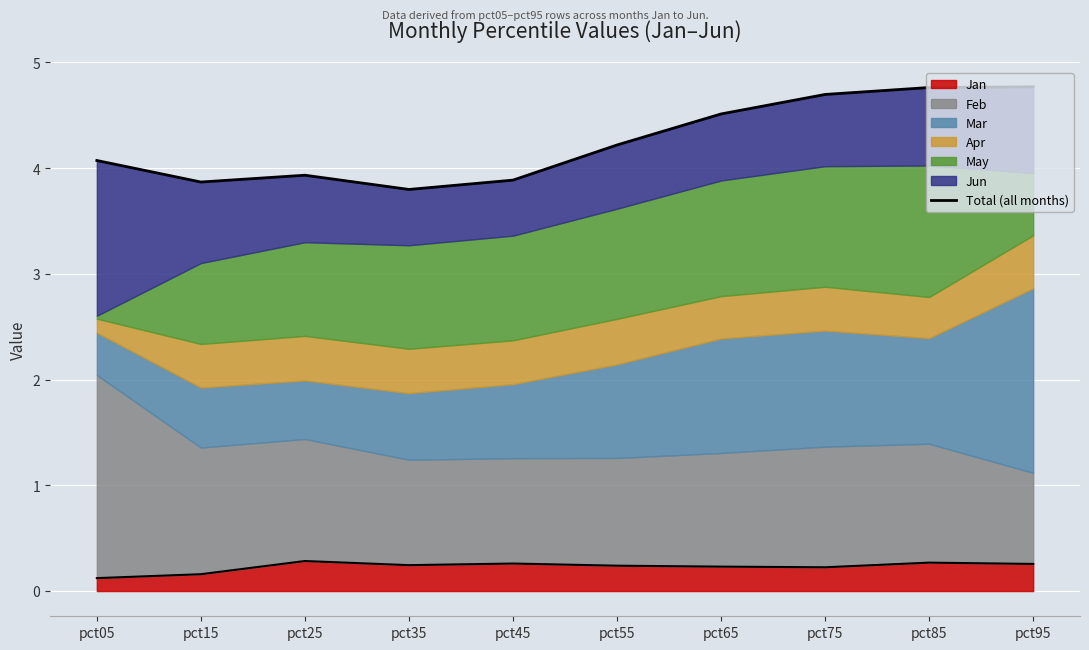

Reading left to right, transcribe all the data shown in this chart.

pct05=4.1	pct15=3.9	pct25=3.9	pct35=3.8	pct45=3.9	pct55=4.2	pct65=4.5	pct75=4.7	pct85=4.8	pct95=4.8